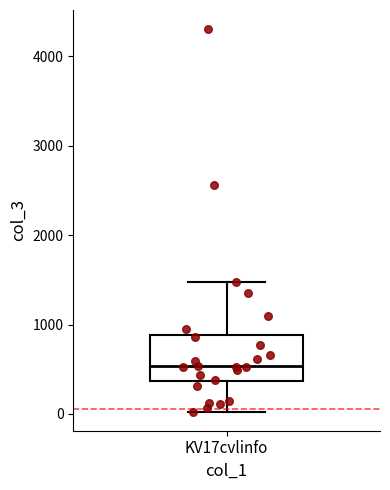

Transcribe this box plot: give where the median line is, the range the box spans, and where the two whiskers end, as read against the y-axis. The values are not printed on the chart, so give them approximately, as read against the axis.

median 500, box 400 to 900, whiskers 0 to 1500